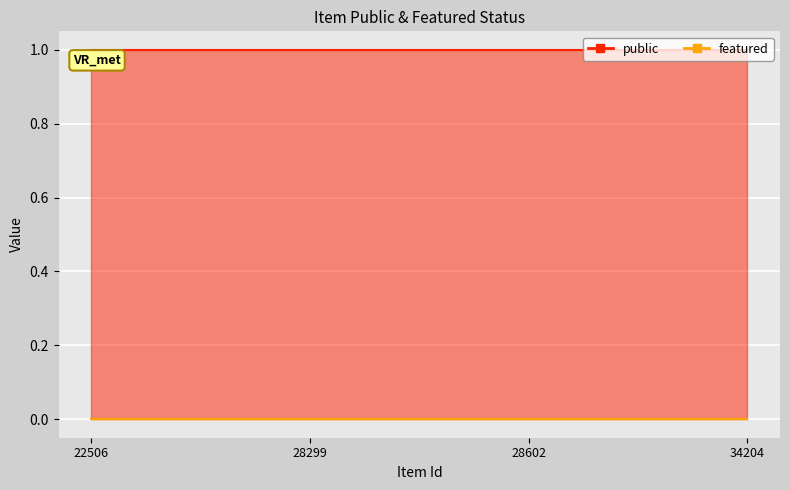

What is the approximate value of public at 34204?

1